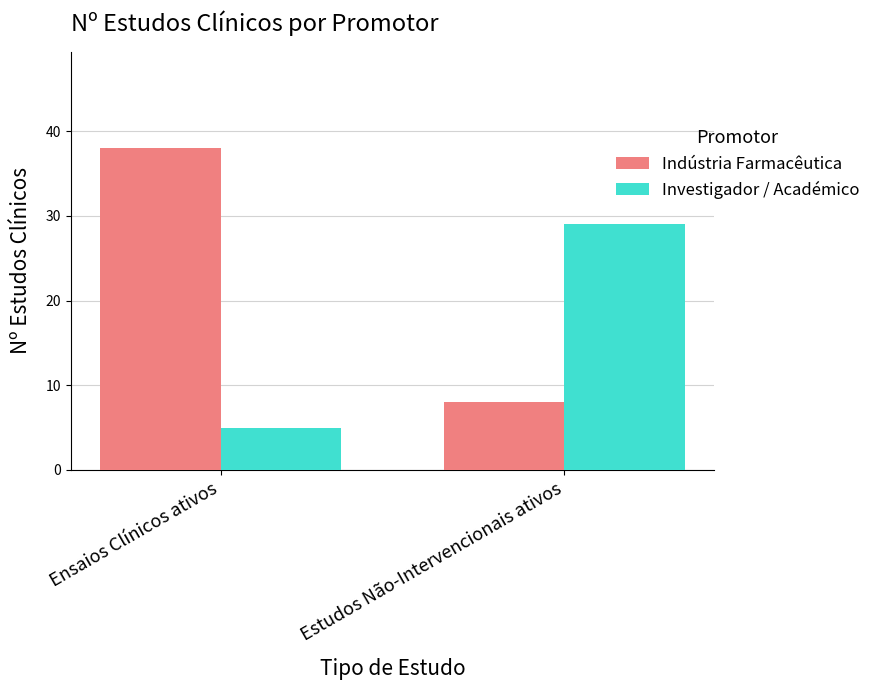

What is the lowest value of the Indústria Farmacêutica series?

8